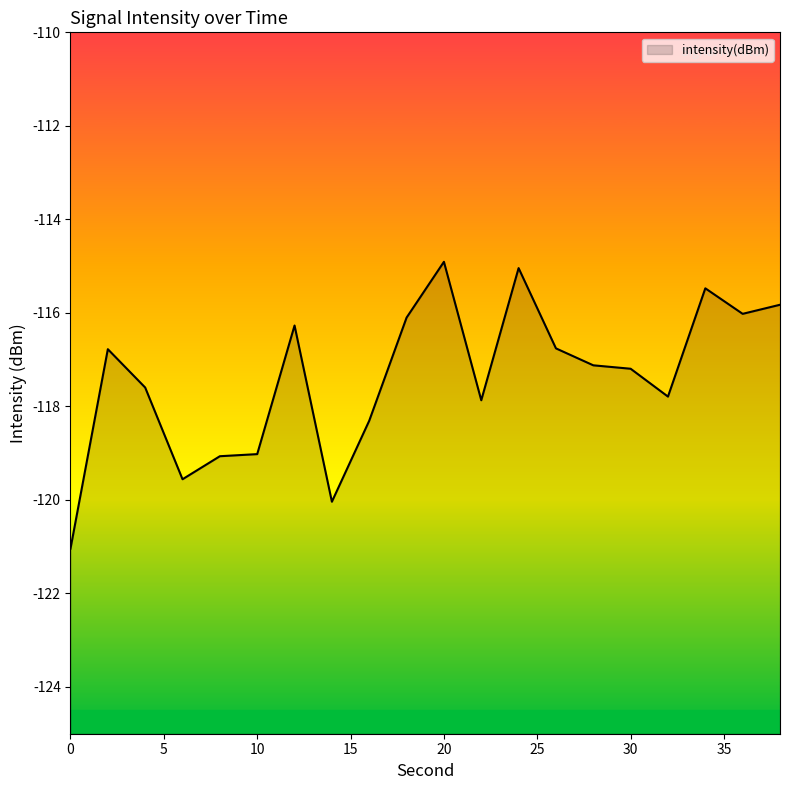

What is the change in value from 6 to 24?

+4.5